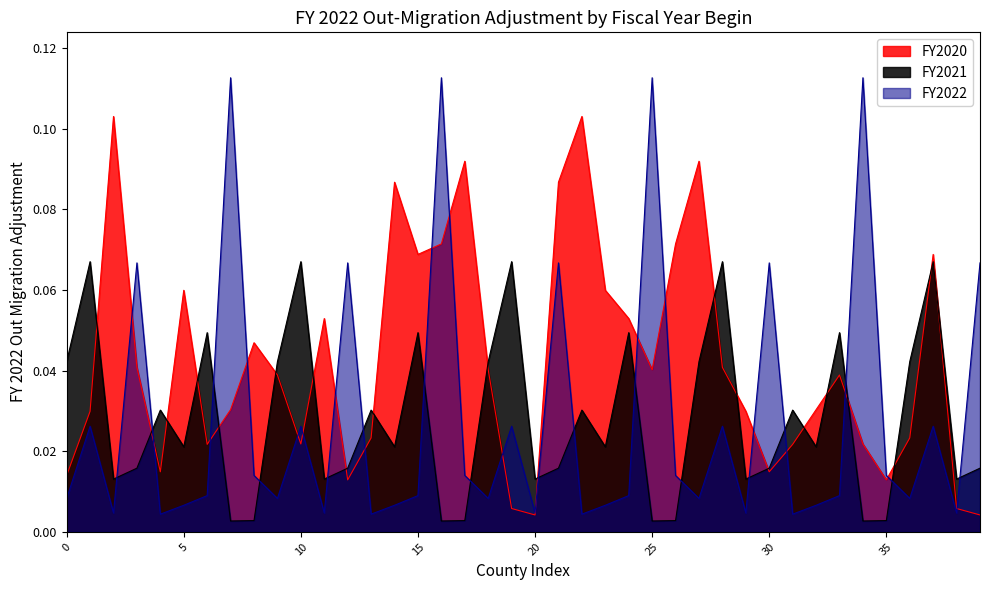

True or false: FY2021 has a value of 0.1 at 19.

False